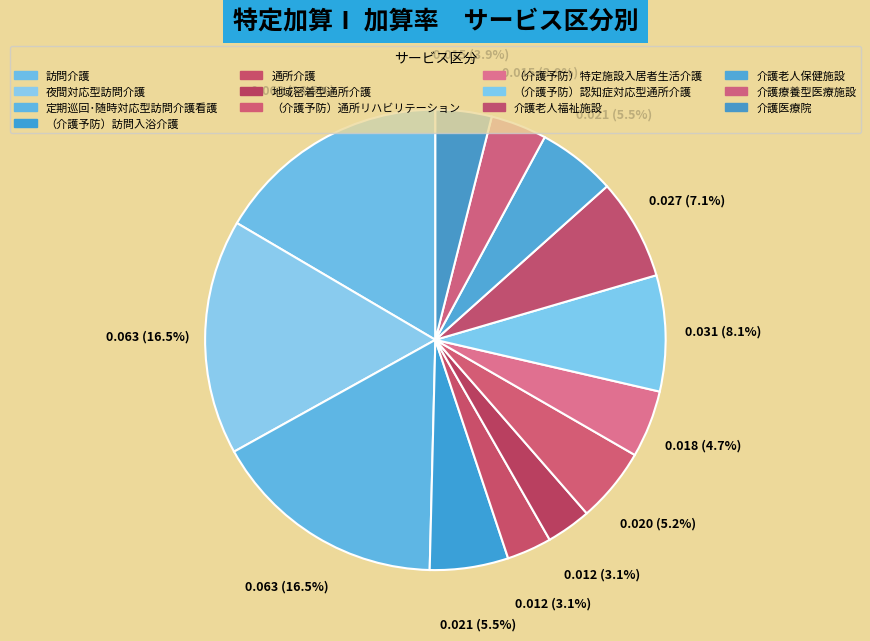

Count the number of slices in the pie.

13